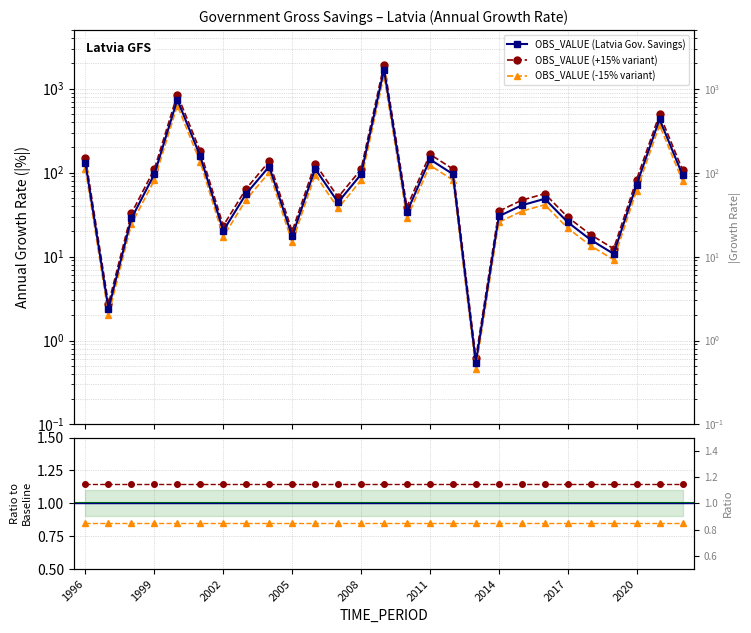

Is the value of OBS_VALUE (-15% variant) at 2017 greater than the value of OBS_VALUE (Latvia Gov. Savings) at 1996?

No